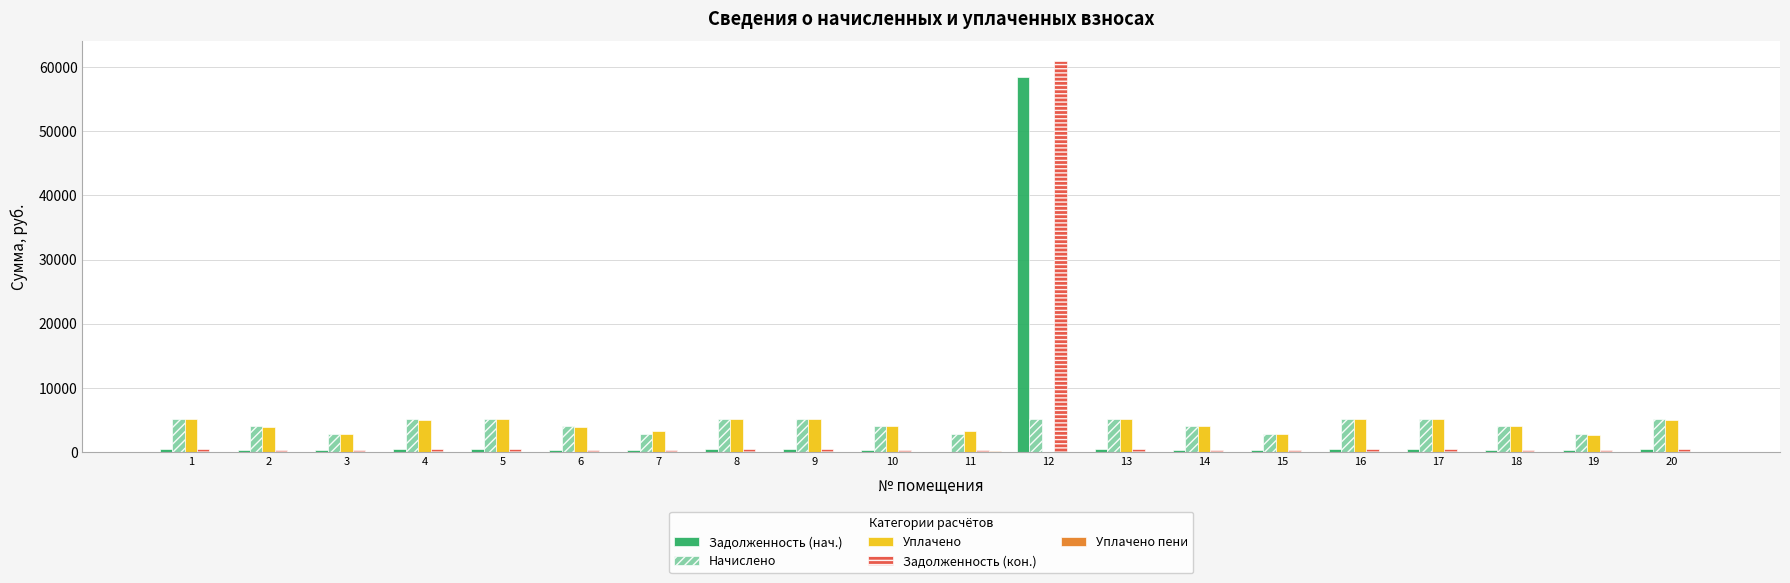

Between 4 and 12, which series saw the biggest shift?

Задолженность (кон.)